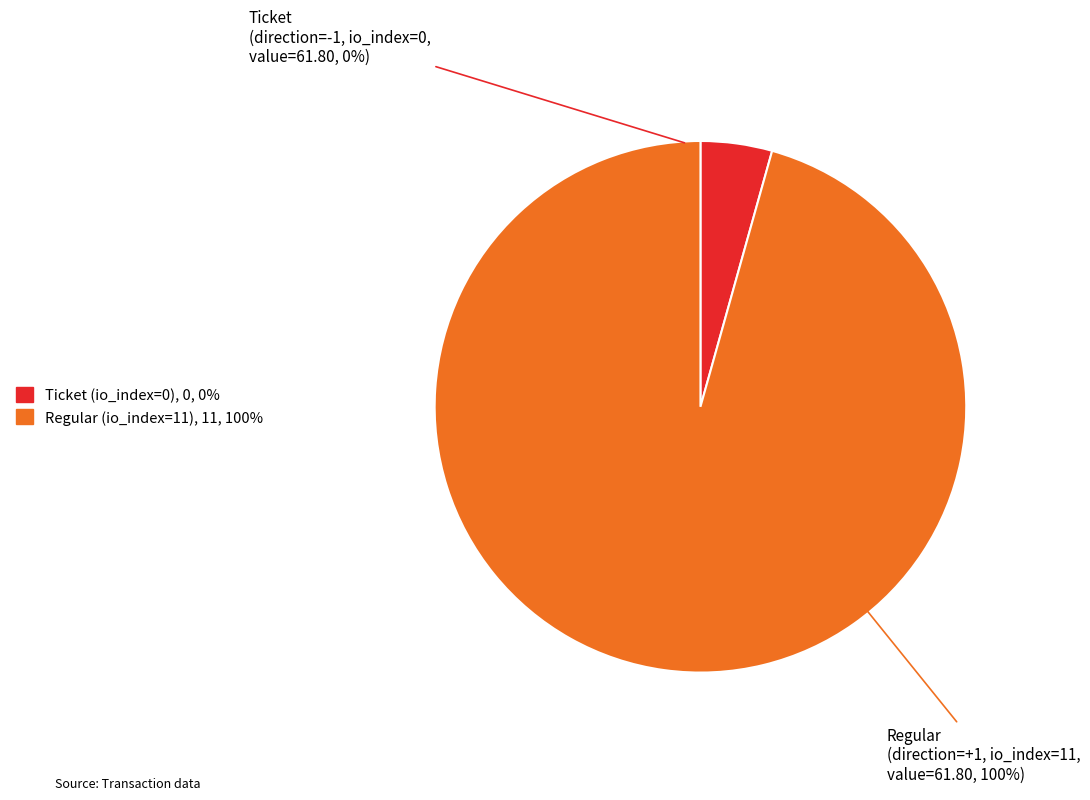

What percentage is the Regular (io_index=11) slice, to the nearest percent?

100%